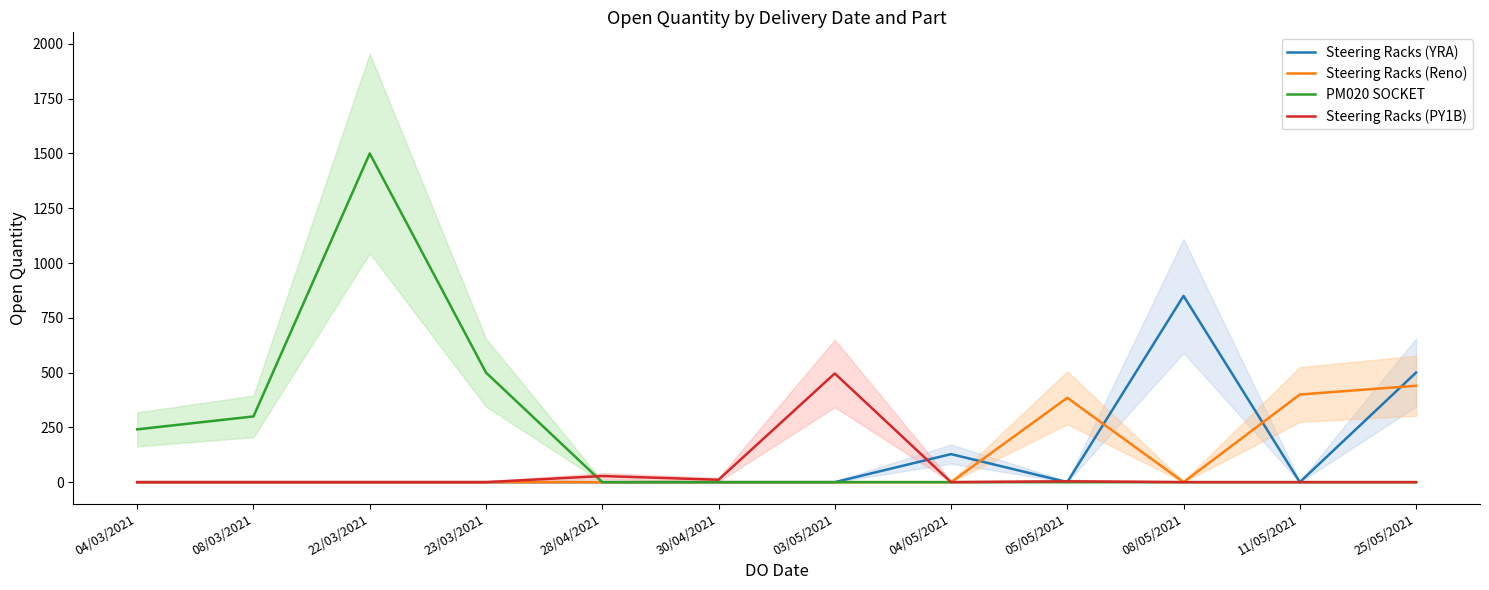

After their last crossing, which series has the higher values: Steering Racks (Reno) or Steering Racks (YRA)?

Steering Racks (YRA)